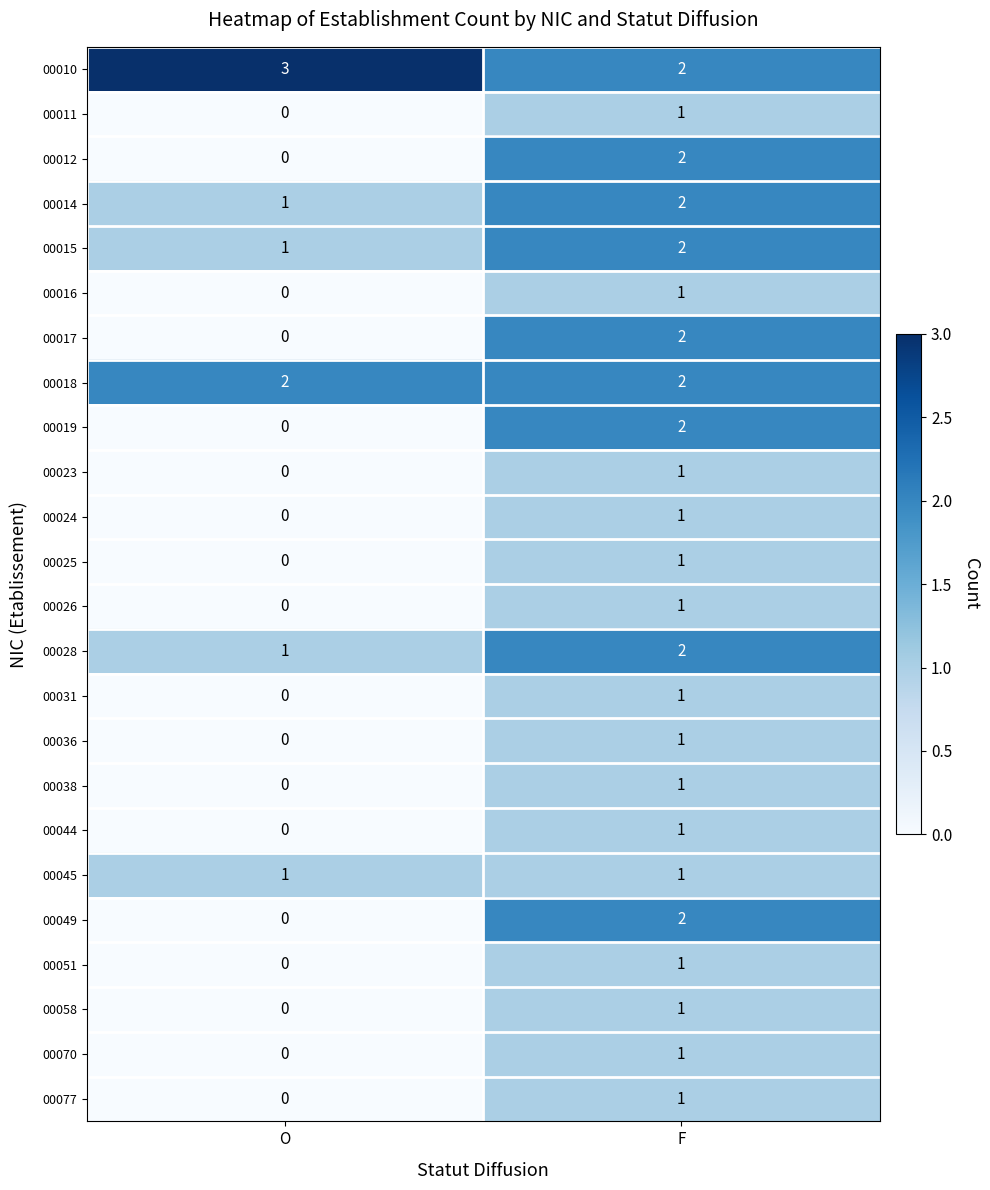

Which label corresponds to the smallest value in the chart?

O